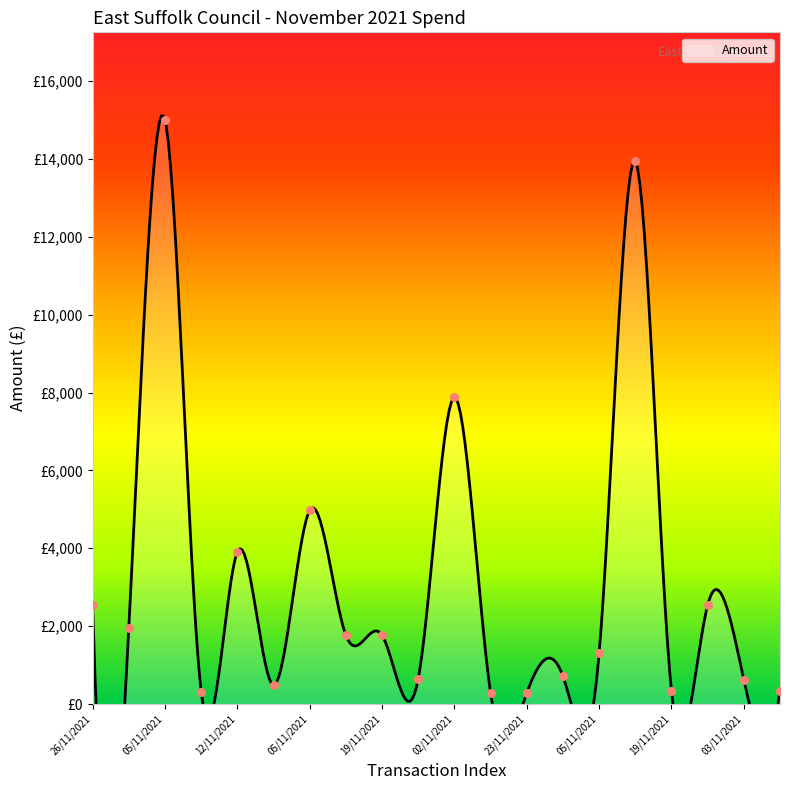

Between 05/11/2021 and 02/11/2021, which is larger?

02/11/2021